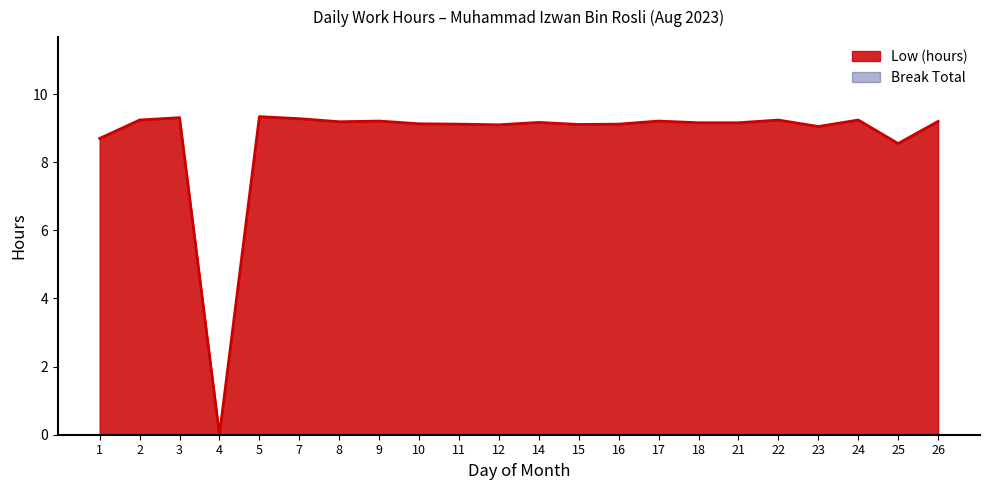

At which category does the chart reach its minimum across all series?

4